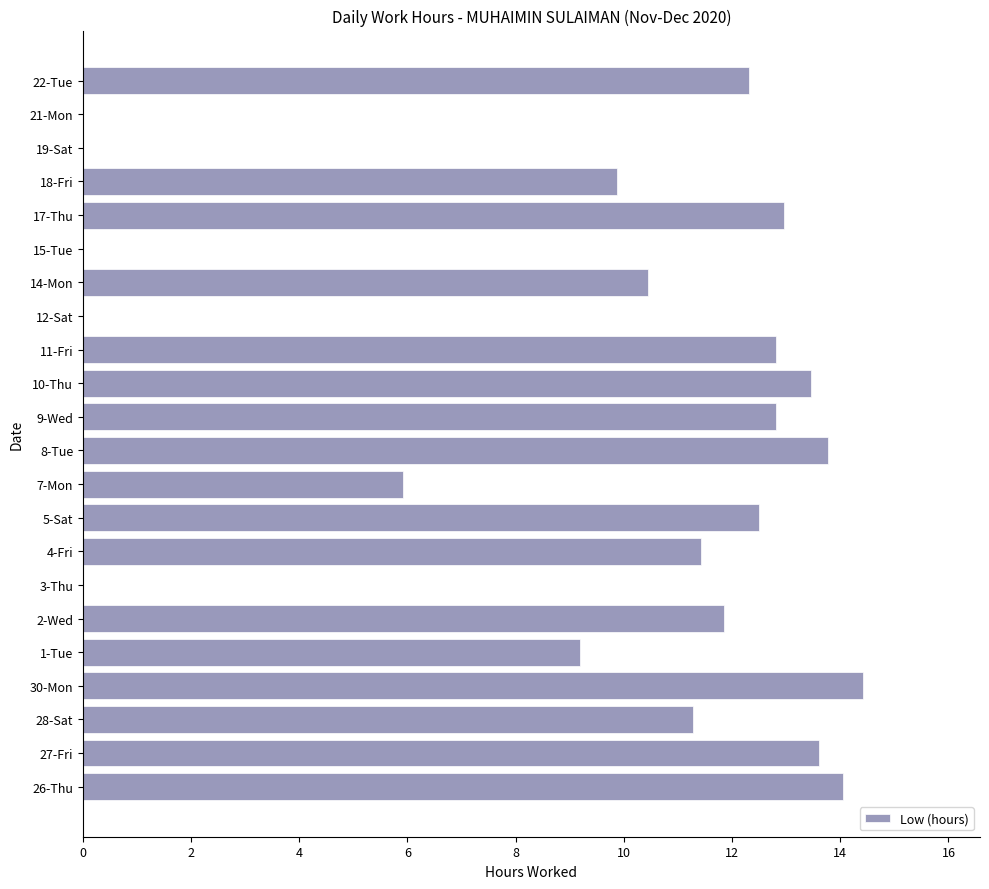

Read the value at 5-Sat.

12.5